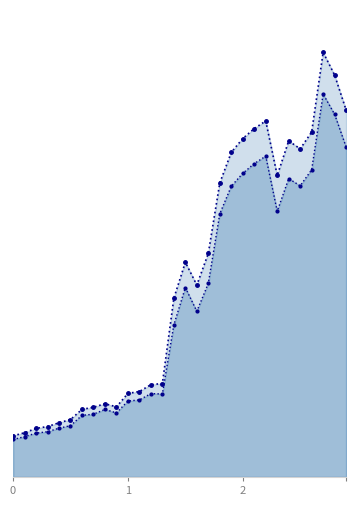

True or false: Total Liabilities (line) and Total Assets (line) cross at least once.

False